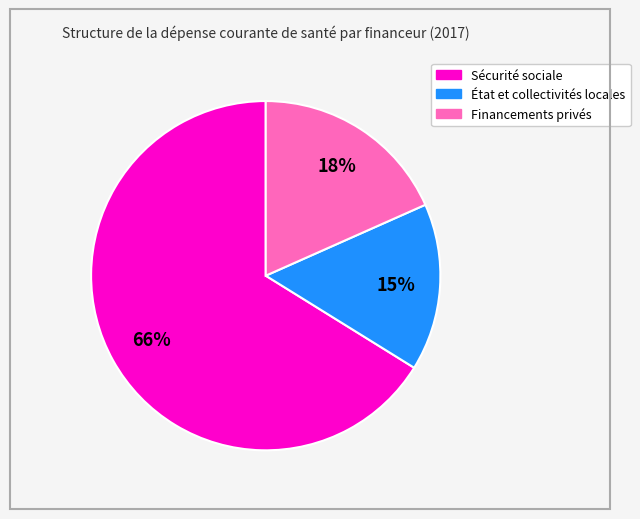

Is the sum of Financements privés and Sécurité sociale greater than half?

Yes